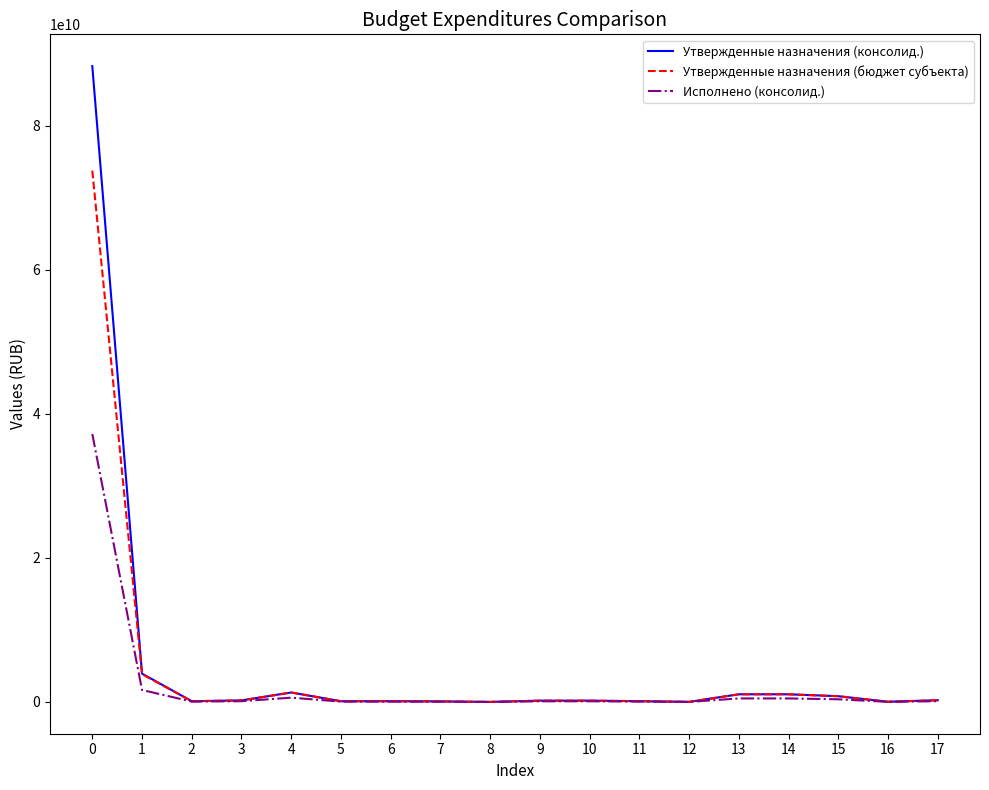

How many values in the Утвержденные назначения (консолид.) series are below 179292705?

8